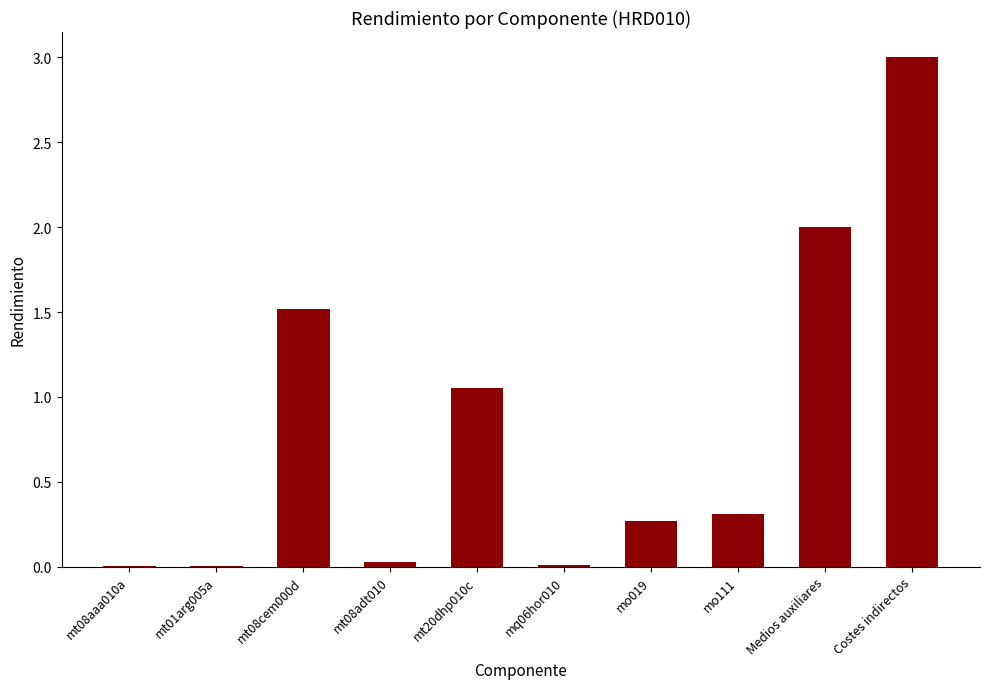

What is the sum of all values?

8.2